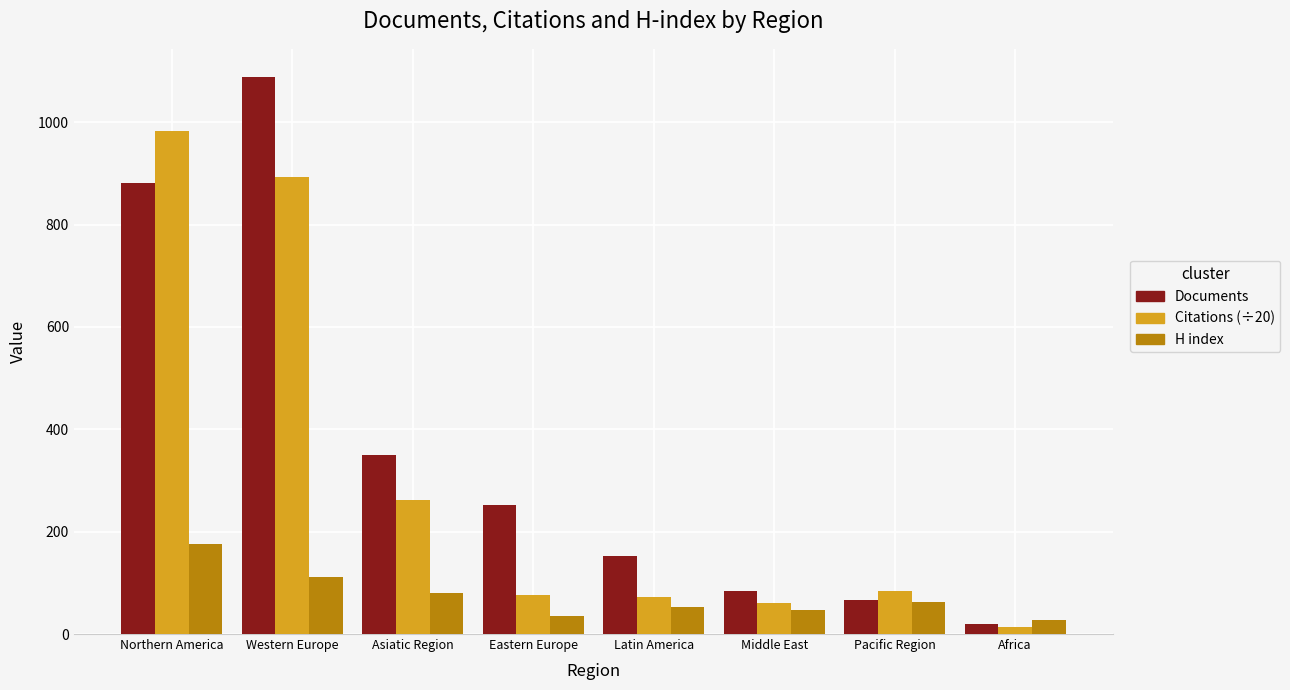

What are all the series names shown in the legend?

Documents, Citations (÷20), H index